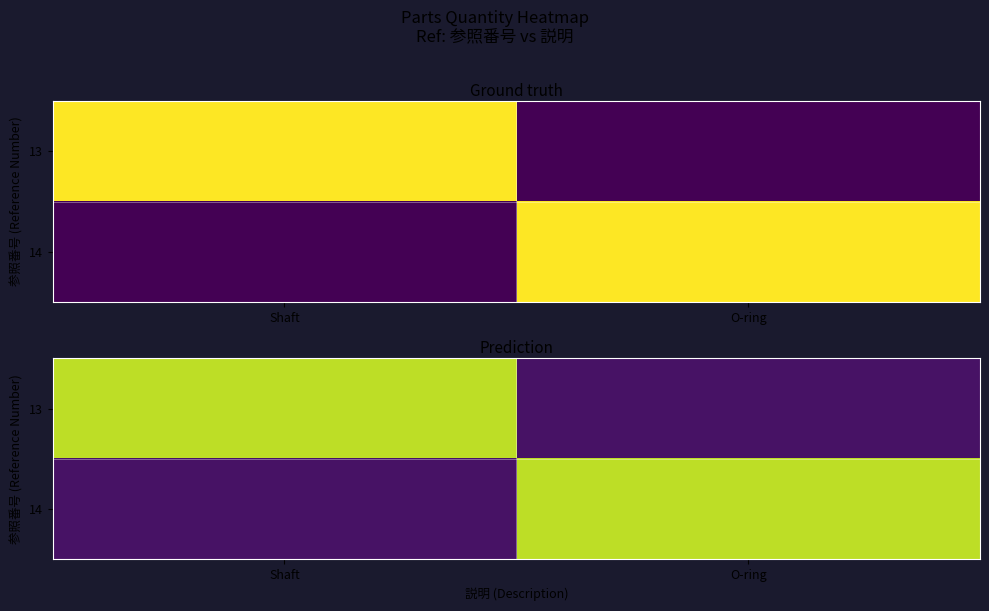

At which label does 14 reach its minimum?

Shaft